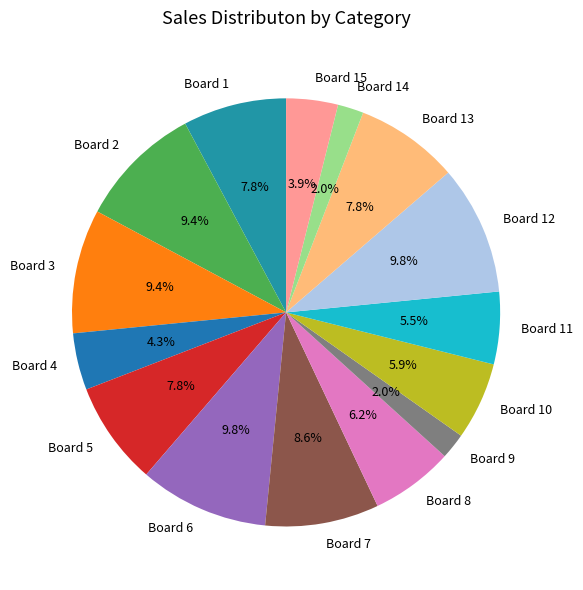

Do Board 8 and Board 4 together represent more than half of the pie?

No